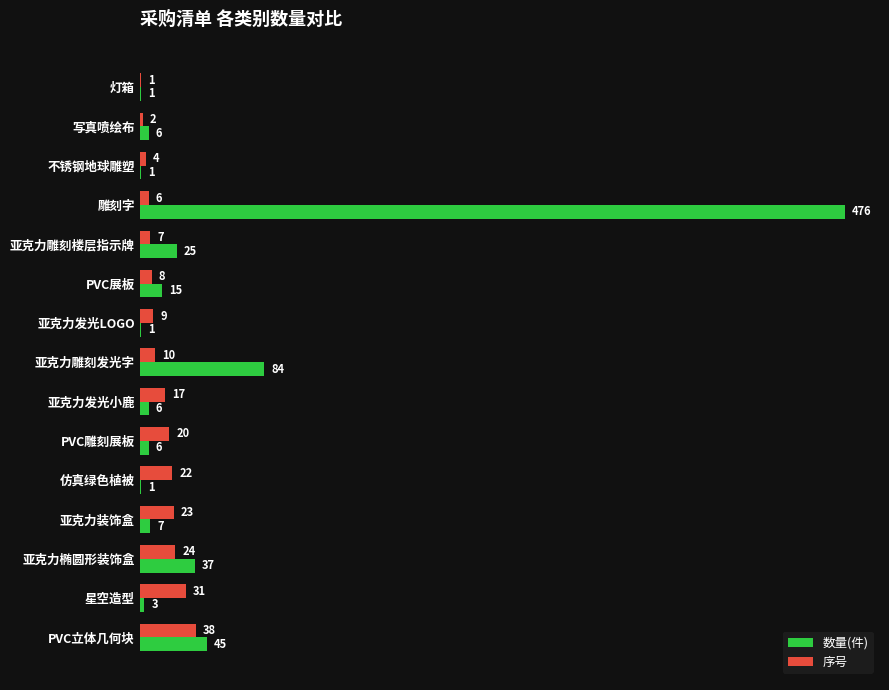

What is the maximum value shown in the chart?

476